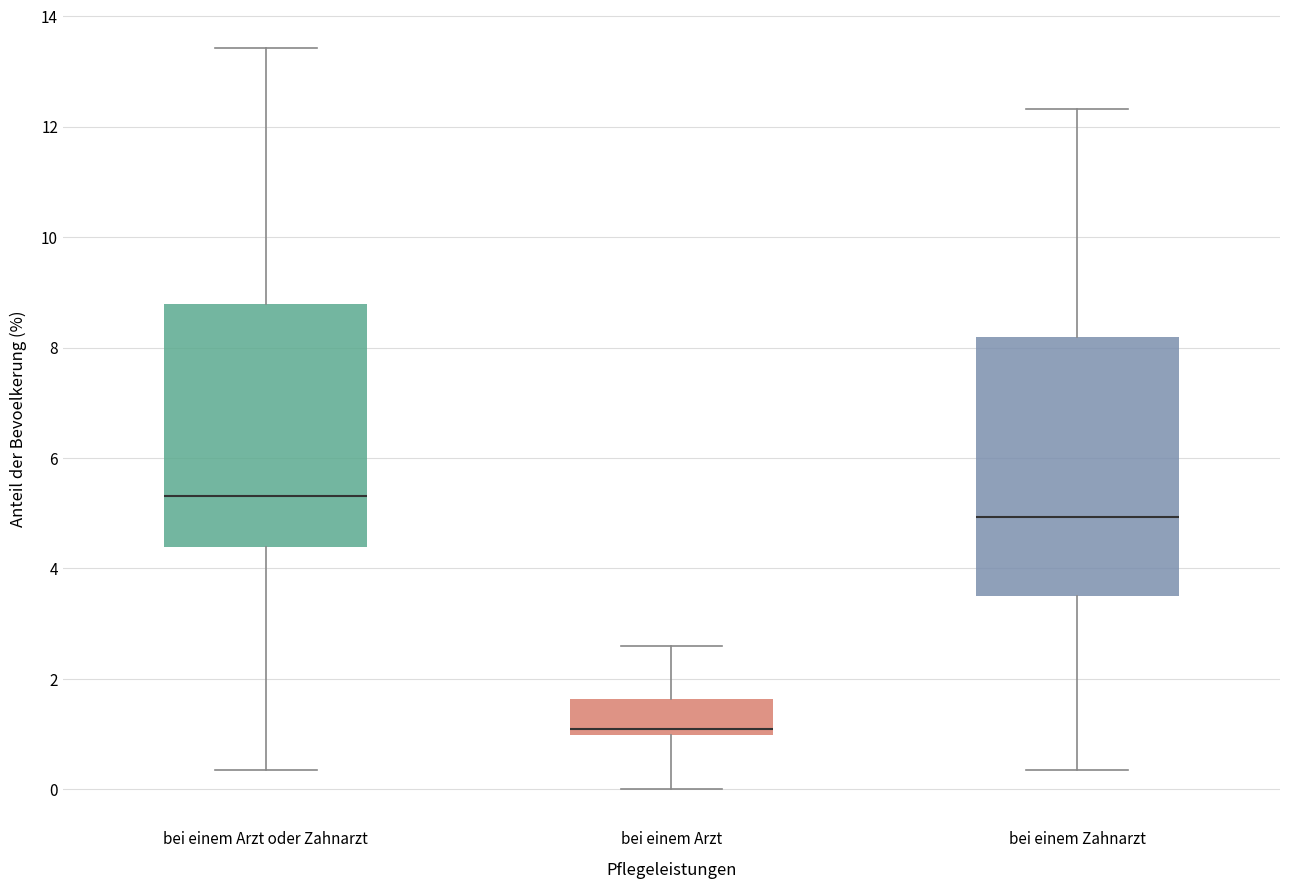

Reading left to right, read every box against the y-axis: the position of its median line, the range the box covers, and the ends of its whiskers. The values are not printed on the chart, so give them approximately, as read against the axis.

bei einem Arzt oder Zahnarzt: median 5.4, box 4.4 to 8.8, whiskers 0.4 to 13.4
bei einem Arzt: median 1.0 (just above the box's lower edge), box 1.0 to 1.6, whiskers 0.0 to 2.6
bei einem Zahnarzt: median 5.0, box 3.6 to 8.2, whiskers 0.4 to 12.4